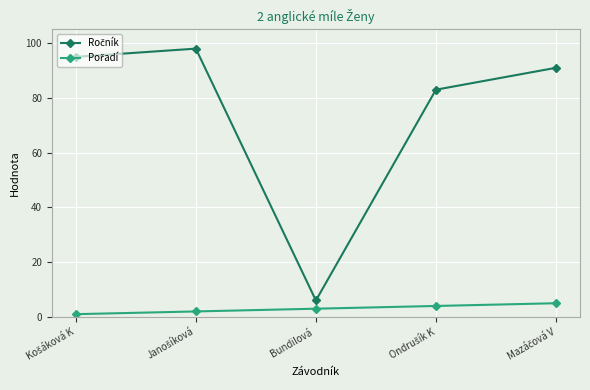

What is the label of the 3rd point from the right?

Bundilová 